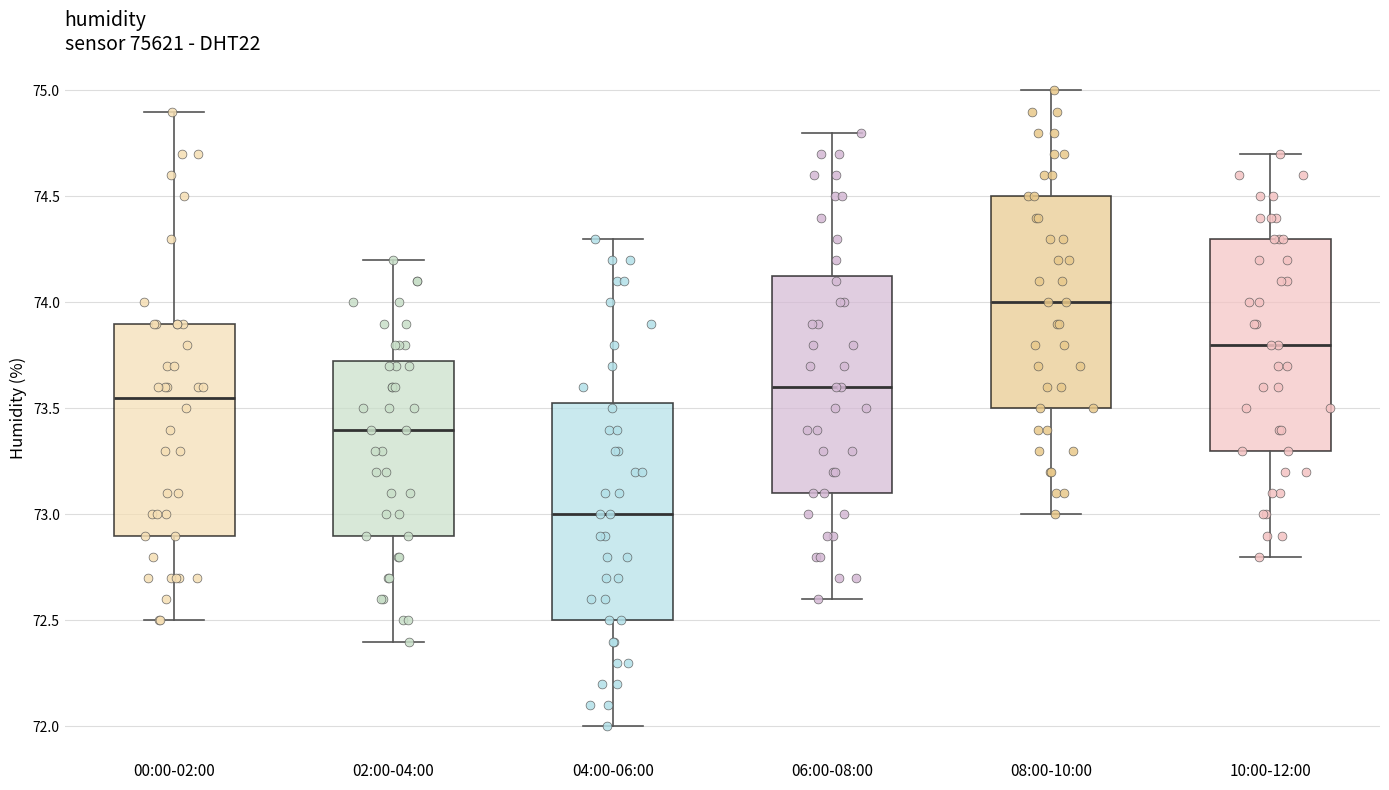

Reading left to right, read every box against the y-axis: the position of its median line, the range the box covers, and the ends of its whiskers. The values are not printed on the chart, so give them approximately, as read against the axis.

00:00-02:00: median 73.55, box 72.90 to 73.90, whiskers 72.50 to 74.90
02:00-04:00: median 73.40, box 72.90 to 73.75, whiskers 72.40 to 74.20
04:00-06:00: median 73.00, box 72.50 to 73.55, whiskers 72.00 to 74.30
06:00-08:00: median 73.60, box 73.10 to 74.15, whiskers 72.60 to 74.80
08:00-10:00: median 74.00, box 73.50 to 74.50, whiskers 73.00 to 75.00
10:00-12:00: median 73.80, box 73.30 to 74.30, whiskers 72.80 to 74.70